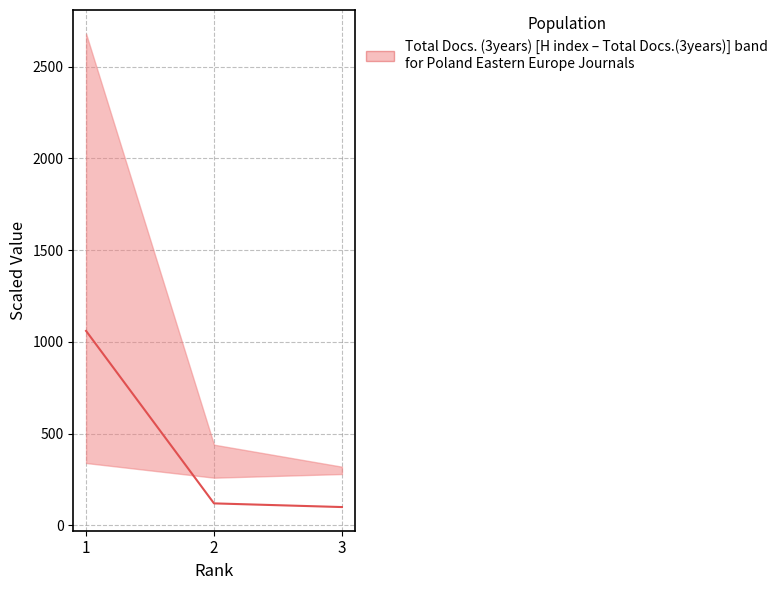

What is the ratio of the value at 1 to the value at 3?

10.6